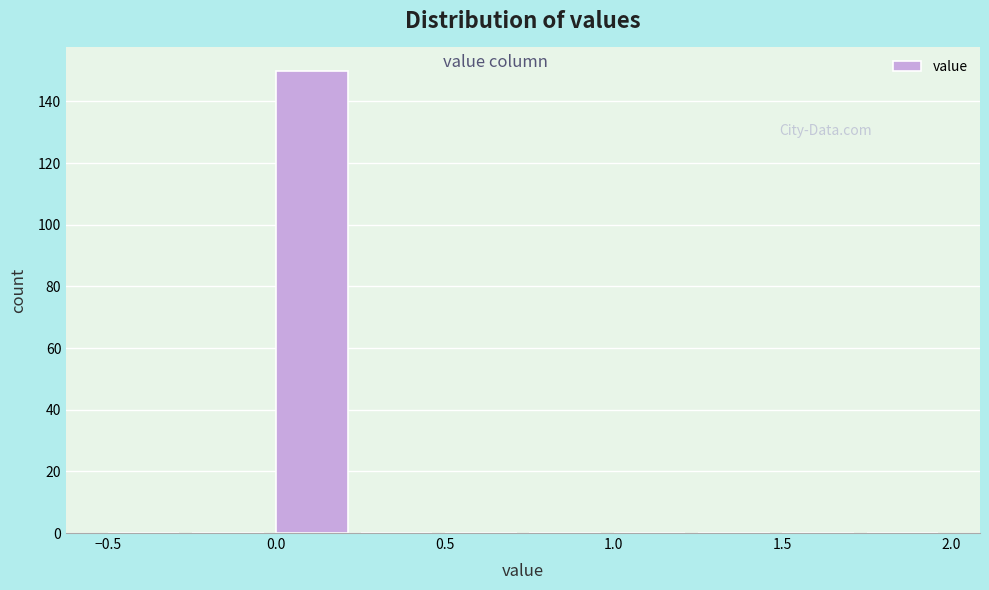

Which range on the x-axis has the tallest bar?

0.00 to 0.25